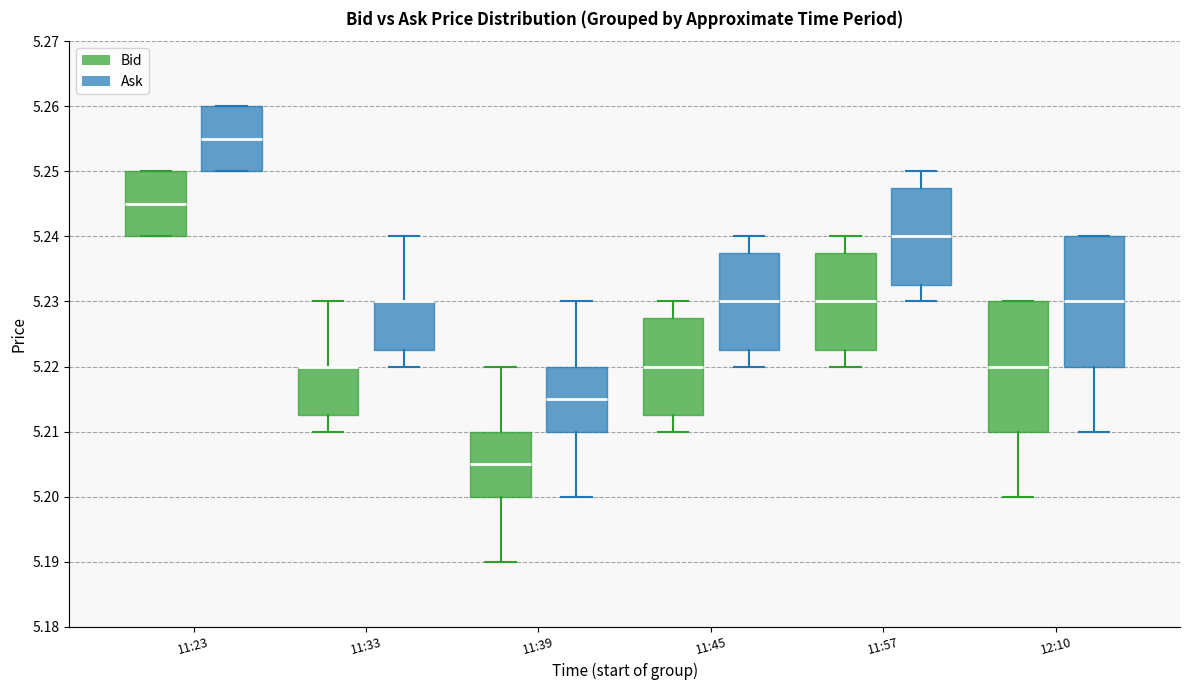

Reading left to right, transcribe this box plot: for each box, give where its median line is, the range the box spans, and where its two whiskers end, as read against the y-axis. The values are not printed on the chart, so give them approximately, as read against the axis.

11:23 (Bid): median 5.245, box 5.240 to 5.250, whiskers 5.240 to 5.250
11:23 (Ask): median 5.255, box 5.250 to 5.260, whiskers 5.250 to 5.260
11:33 (Bid): median 5.220 (drawn on the box's upper edge), box 5.213 to 5.220, whiskers 5.210 to 5.230
11:33 (Ask): median 5.230 (drawn on the box's upper edge), box 5.223 to 5.230, whiskers 5.220 to 5.240
11:39 (Bid): median 5.205, box 5.200 to 5.210, whiskers 5.190 to 5.220
11:39 (Ask): median 5.215, box 5.210 to 5.220, whiskers 5.200 to 5.230
11:45 (Bid): median 5.220, box 5.213 to 5.228, whiskers 5.210 to 5.230
11:45 (Ask): median 5.230, box 5.223 to 5.238, whiskers 5.220 to 5.240
11:57 (Bid): median 5.230, box 5.223 to 5.238, whiskers 5.220 to 5.240
11:57 (Ask): median 5.240, box 5.233 to 5.248, whiskers 5.230 to 5.250
12:10 (Bid): median 5.220, box 5.210 to 5.230, whiskers 5.200 to 5.230
12:10 (Ask): median 5.230, box 5.220 to 5.240, whiskers 5.210 to 5.240